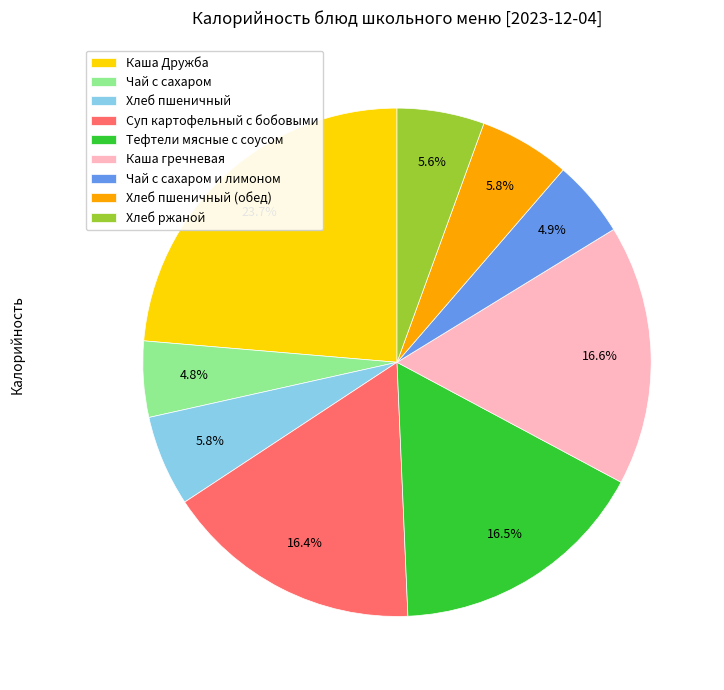

Combined, what portion of the pie is Каша гречневая and Хлеб пшеничный (обед)?

22.4%